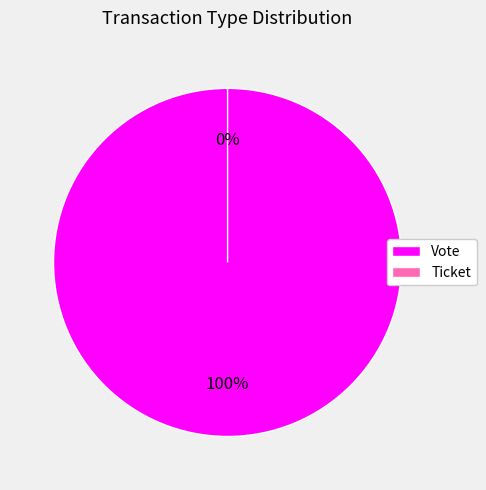

Which category has the smallest portion of the pie?

Ticket